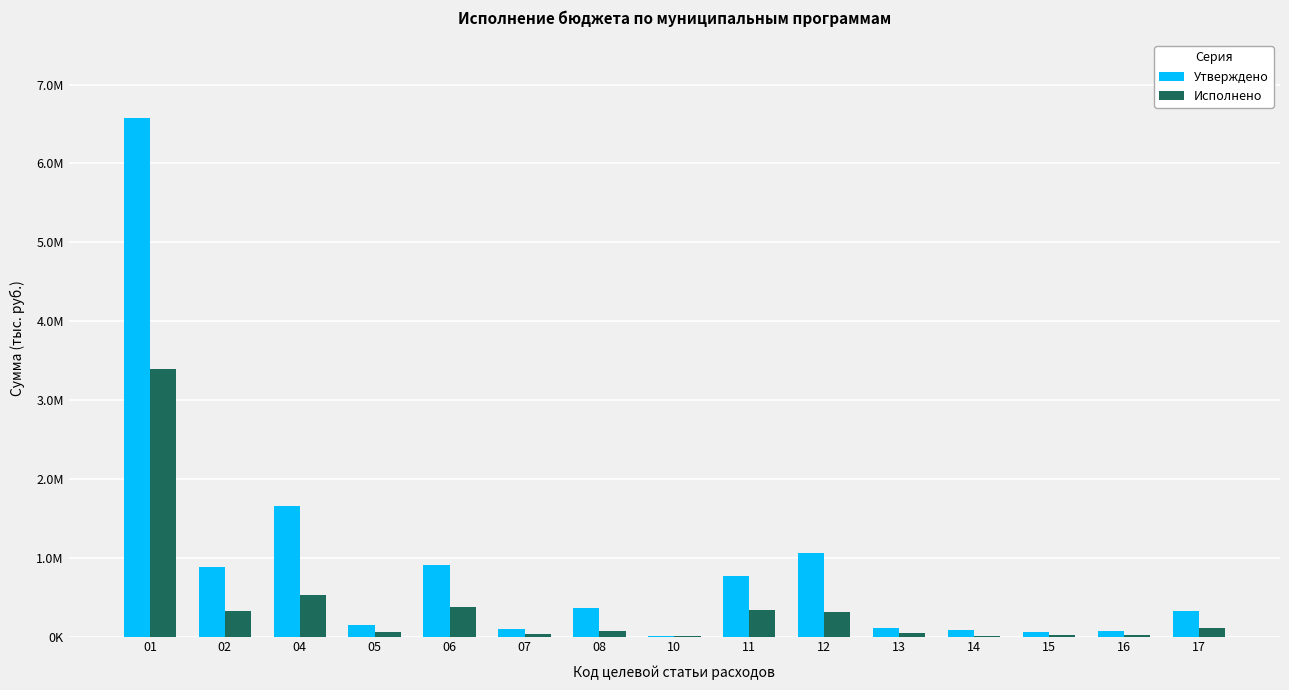

What is the average value of the Исполнено series?

374929.9